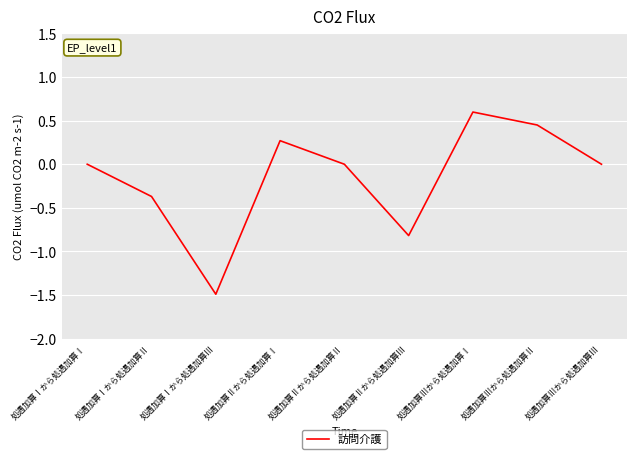

What position from the left is 処遇加算Ⅰから処遇加算Ⅲ?

3